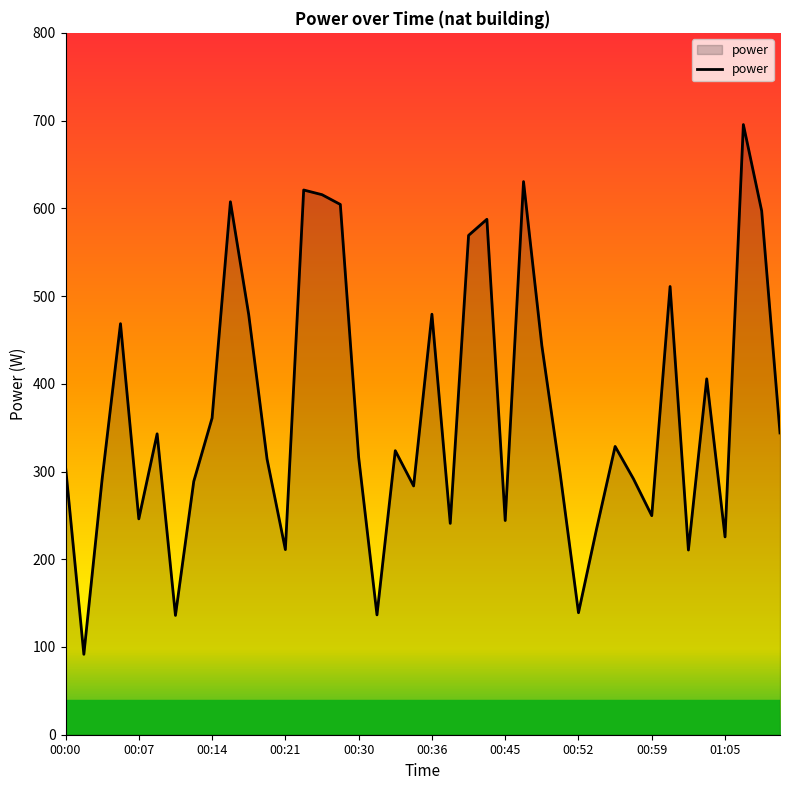

What is the maximum value shown in the chart?

695.5